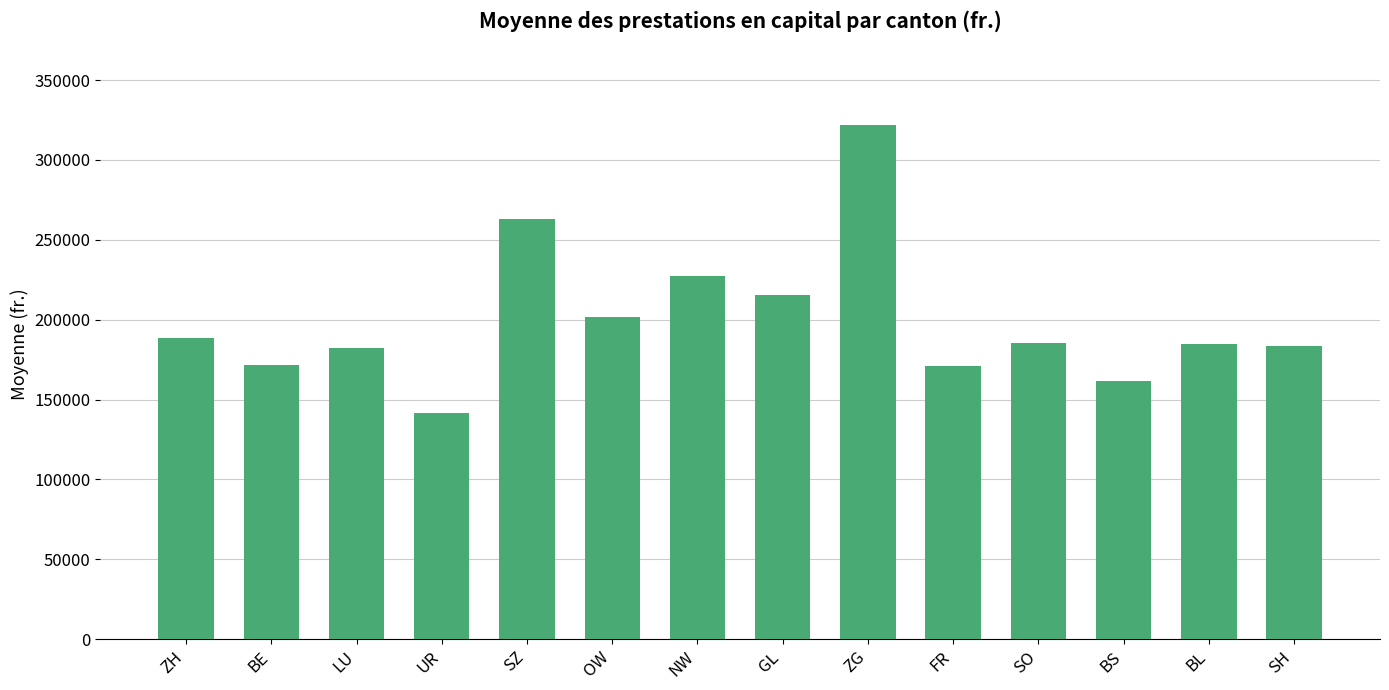

What is the change in value from BE to FR?

-843.5